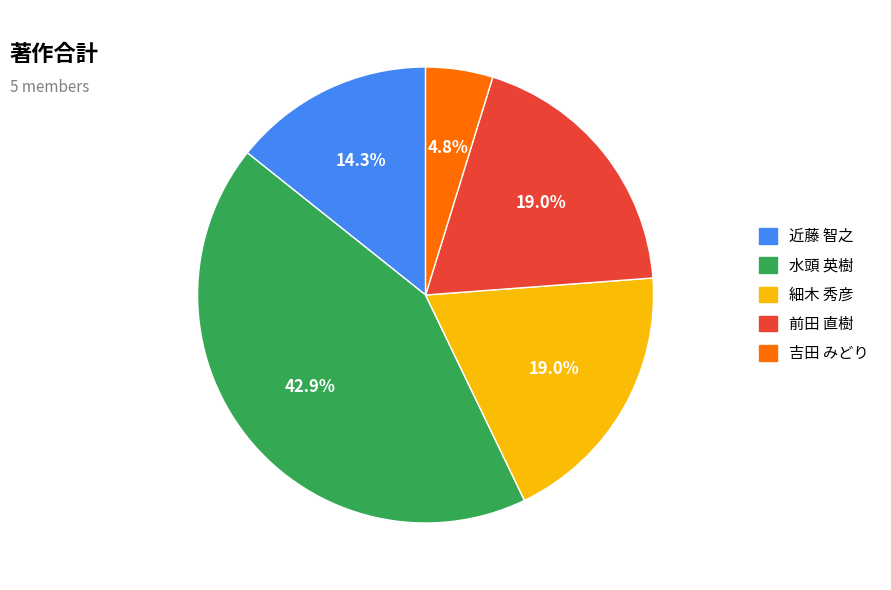

To the nearest percent, what portion does 前田 直樹 represent?

19%